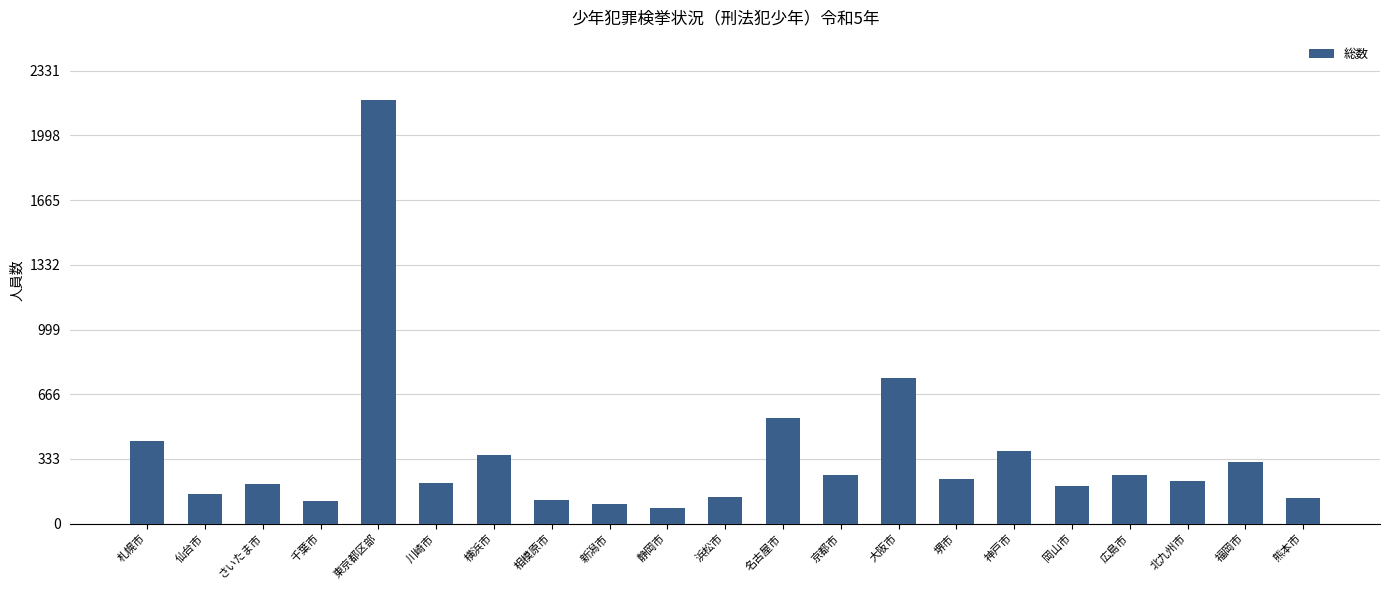

What is the label of the 8th bar from the right?

大阪市